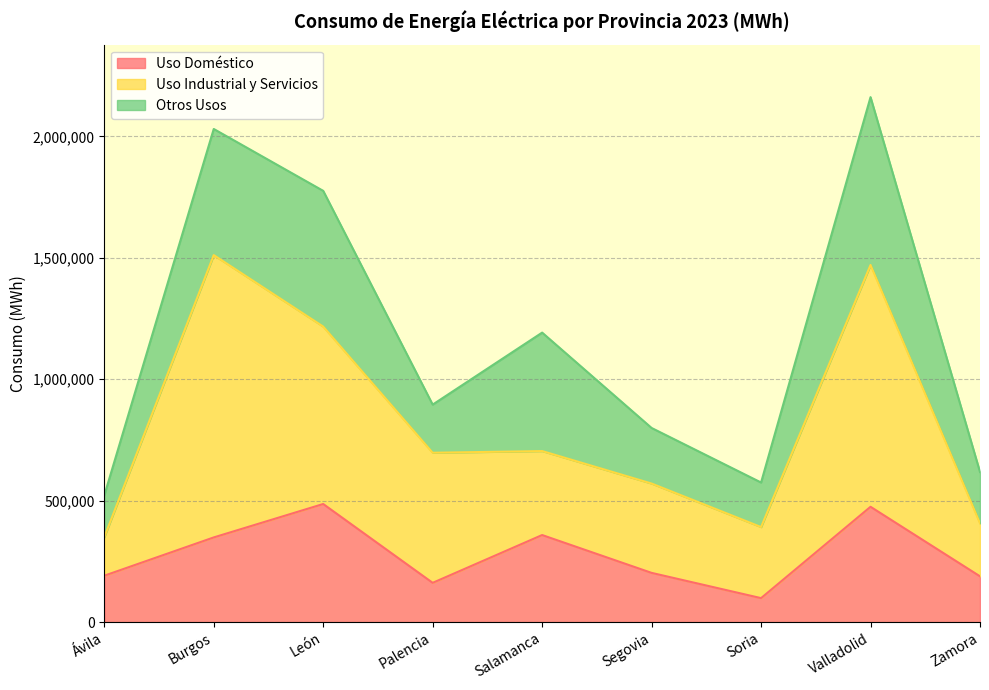

Which series has the largest range (max minus min)?

Uso Industrial y Servicios